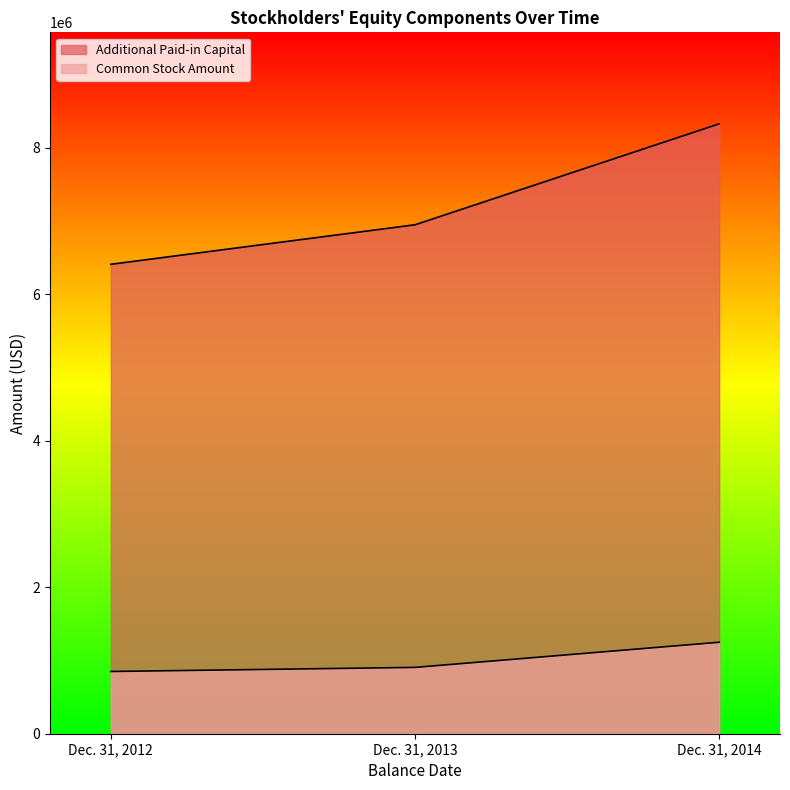

What value does the Additional Paid-in Capital series have at Dec. 31, 2013?

6950076.0